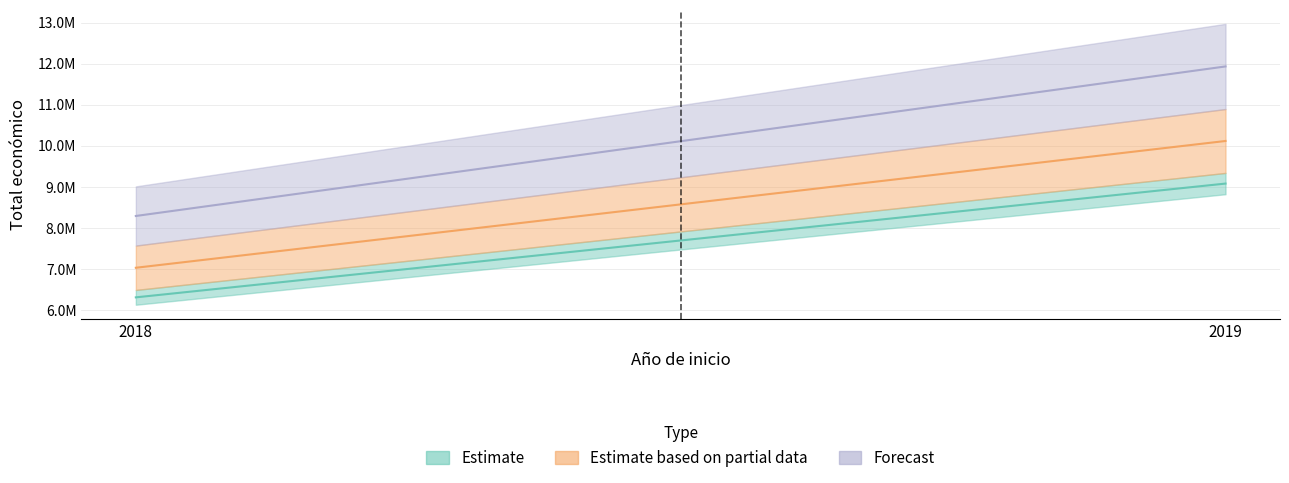

At which label is the value closest to 4933705?

2018